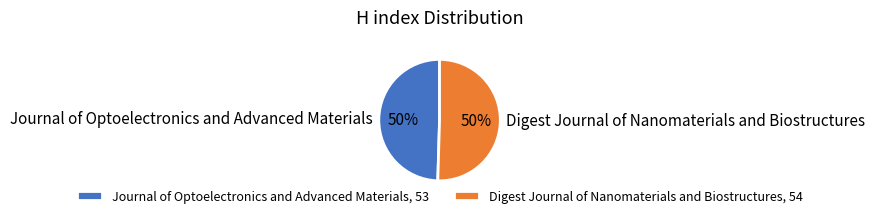

The Journal of Optoelectronics and Advanced Materials slice represents 50% of the pie. True or false?

True